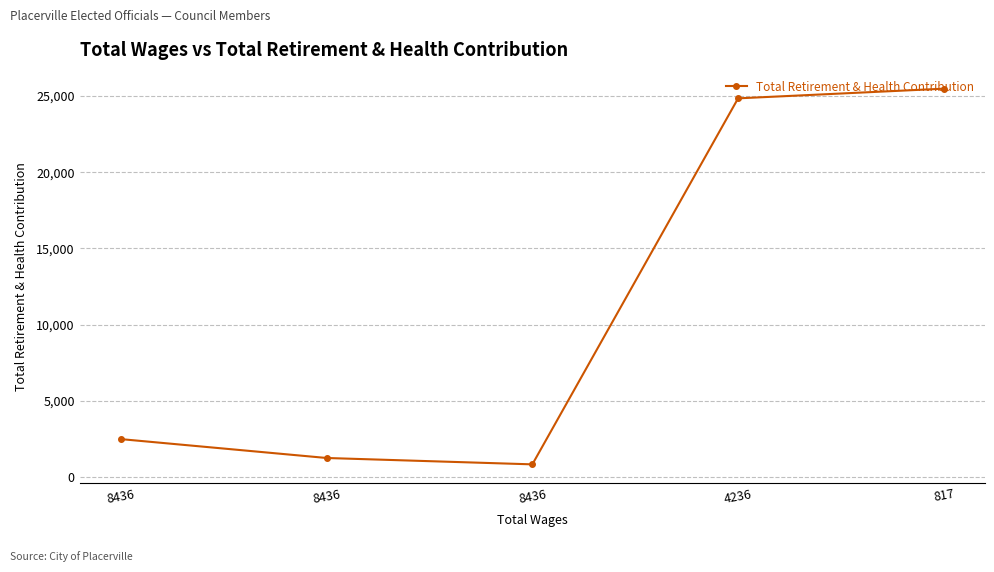

Where does the data first go above 2492?

4236